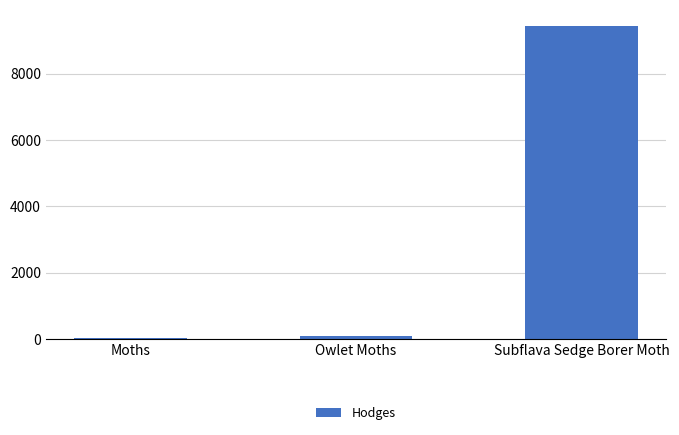

True or false: the data shows 13351.6 at Subflava Sedge Borer Moth.

False